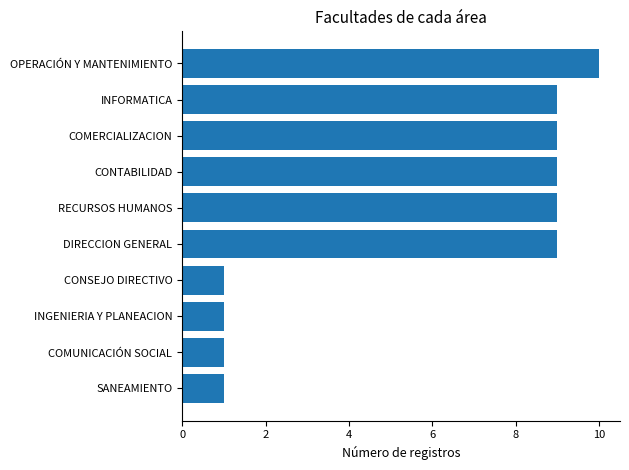

The value at INFORMATICA is 9. True or false?

True